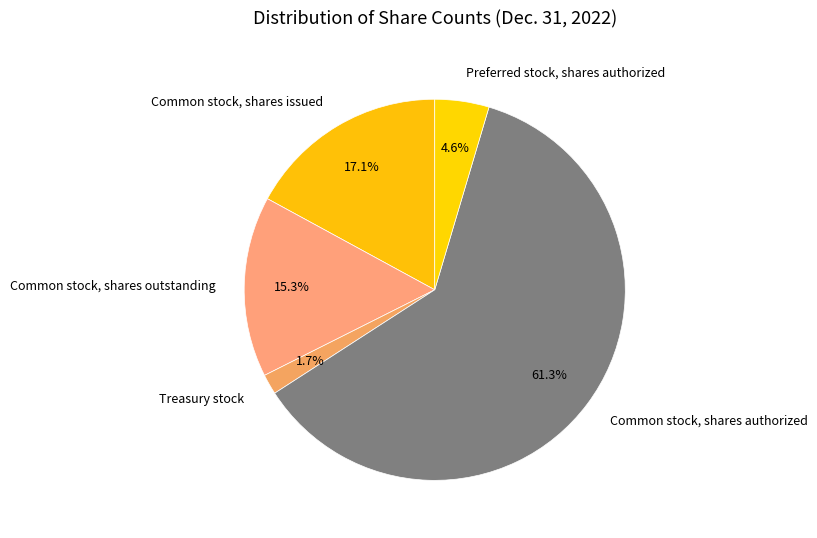

How many segments does this pie chart have?

5